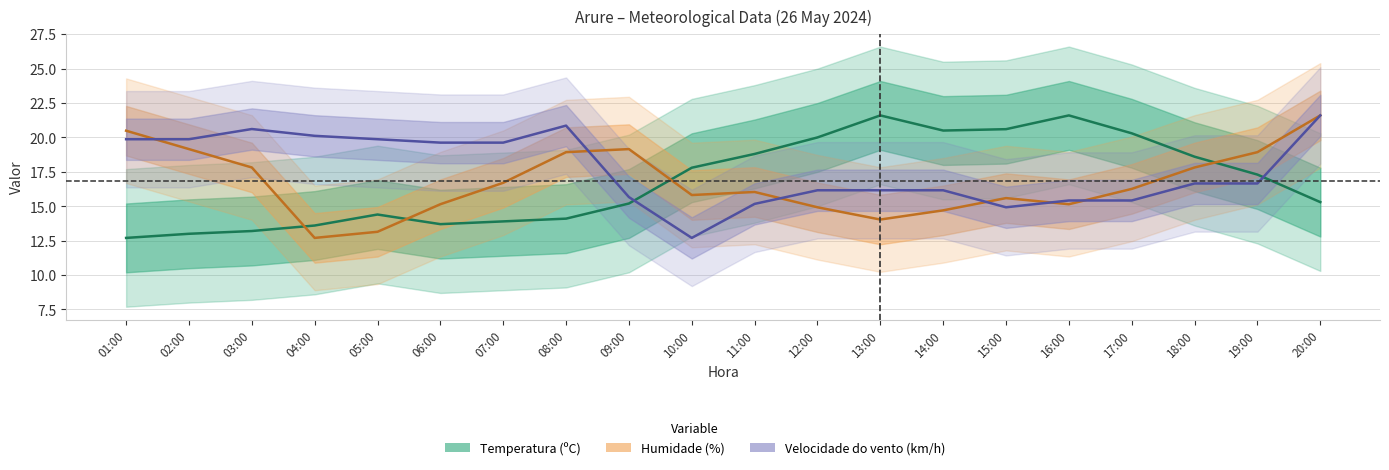

Is the value of Temperatura (ºC) at 13:00 greater than the value of Humidade (%) at 13:00?

Yes